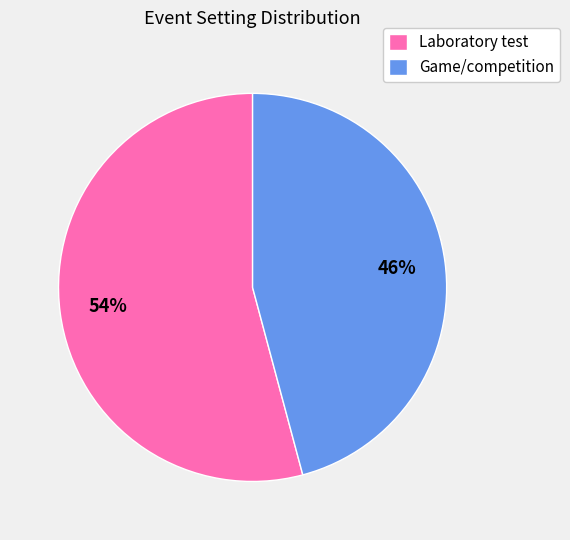

What percentage is the Game/competition slice, to the nearest percent?

46%